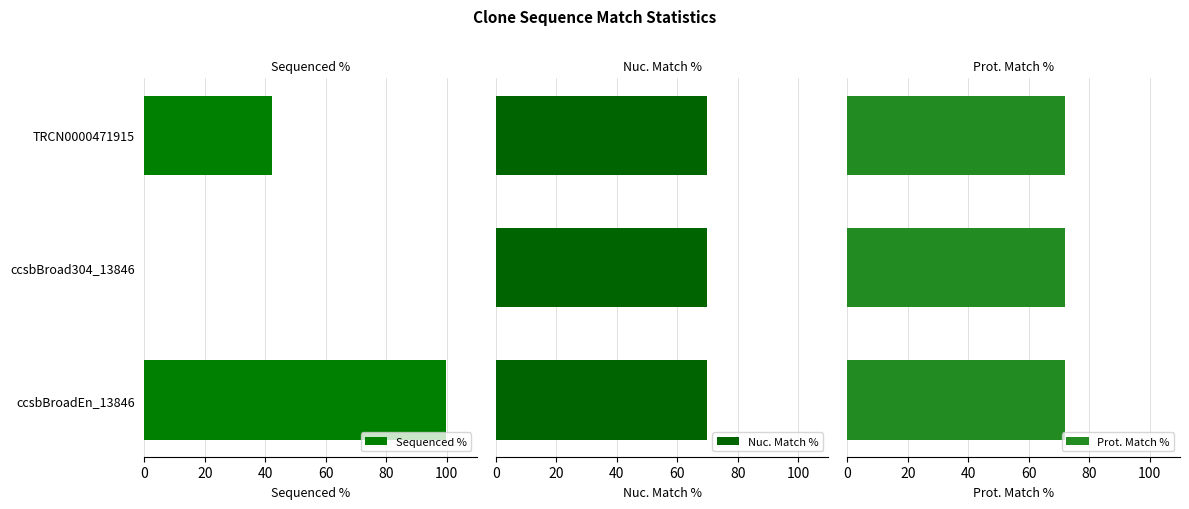

Is it true that Sequenced % equals 99.8 at ccsbBroadEn_13846?

True